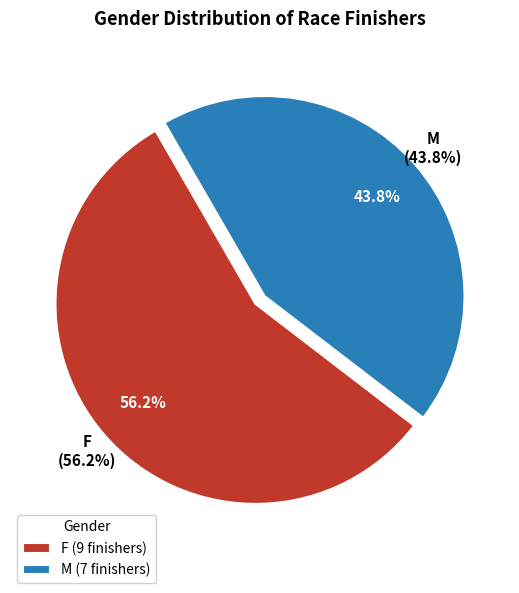

Which slice is the largest?

F